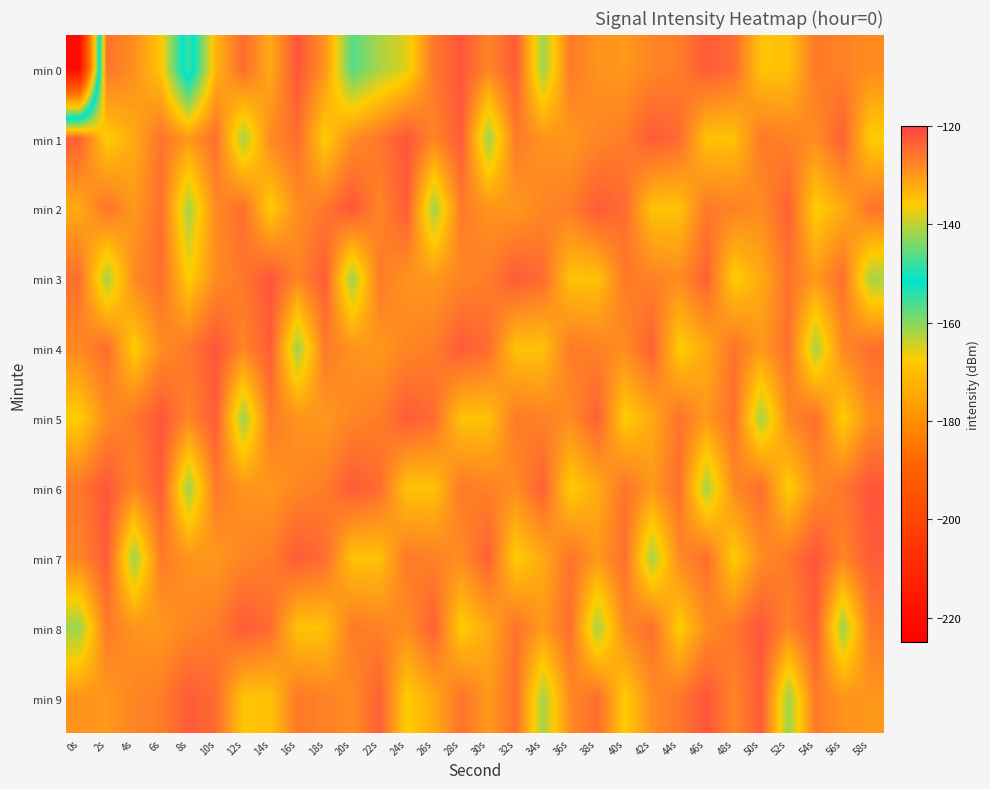

Rank the series by their maximum value, from highest to lowest.

min 0, min 1, min 2, min 3, min 4, min 5, min 6, min 7, min 8, min 9